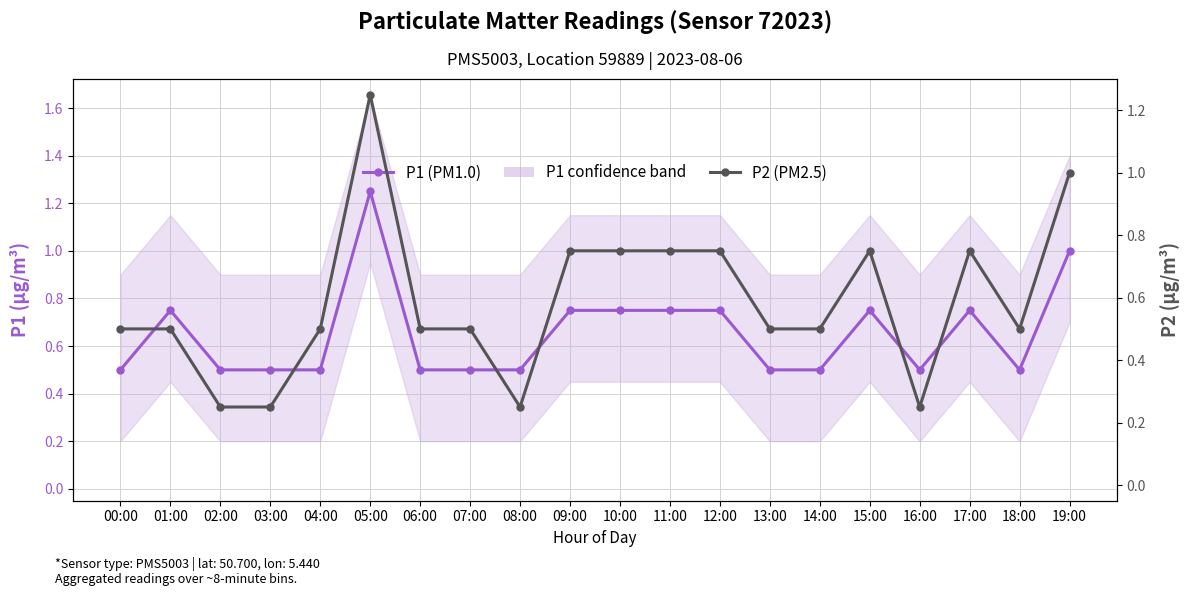

What is the sum of all P1 (PM1.0) values?

13.0